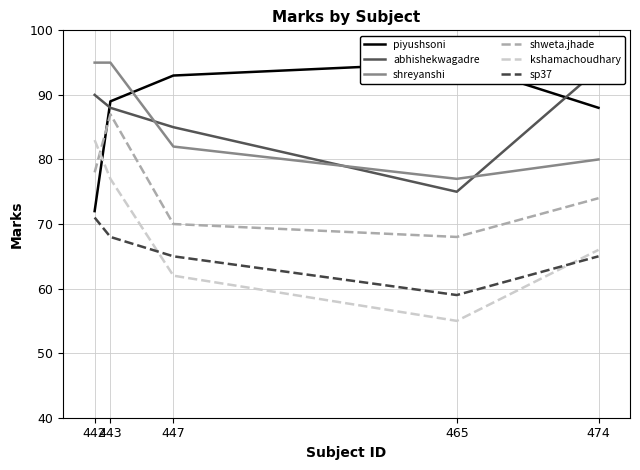

How many lines are shown in the chart?

6